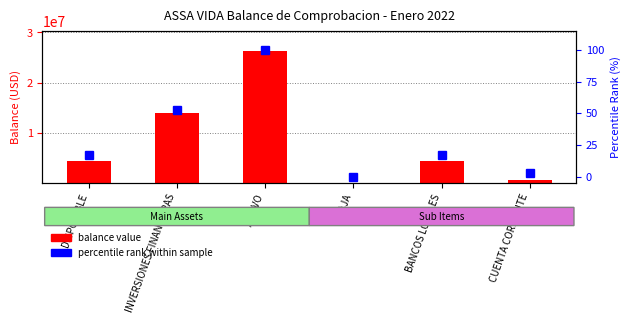

The balance value series shows 9024298.7 at ACTIVO. True or false?

False